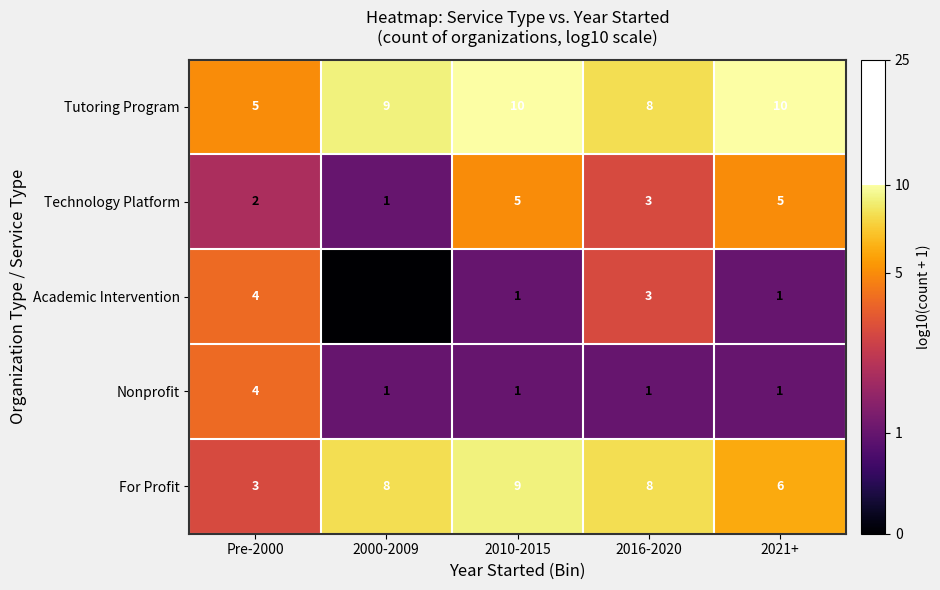

What is the spread (max minus min) of values at Pre-2000?

3